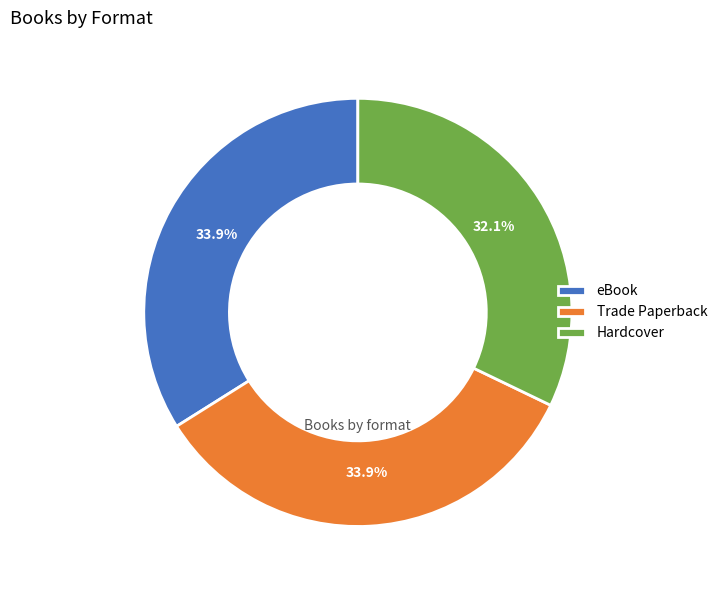

True or false: eBook accounts for 41% of the total.

False